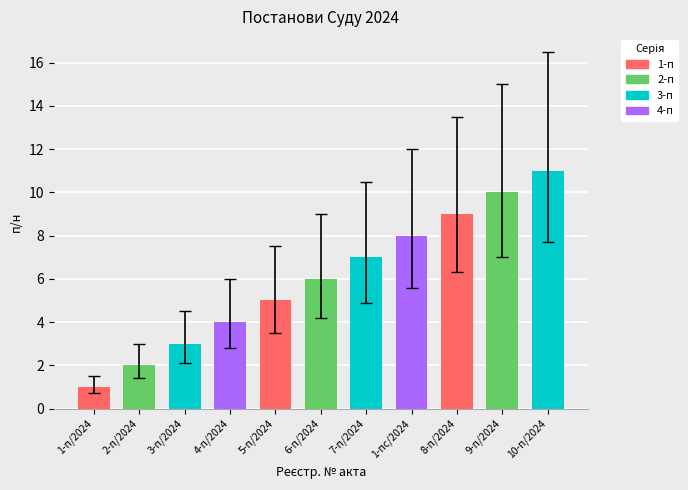

Are the bars grouped side by side (vs. stacked)?

No